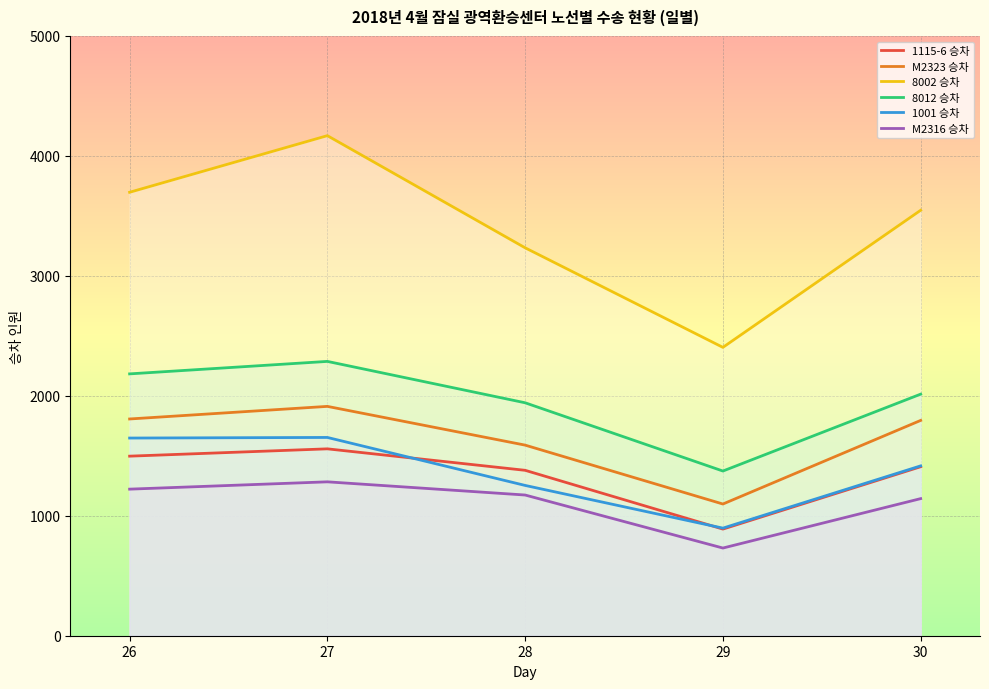

At which label does M2316 승차 reach its peak?

27